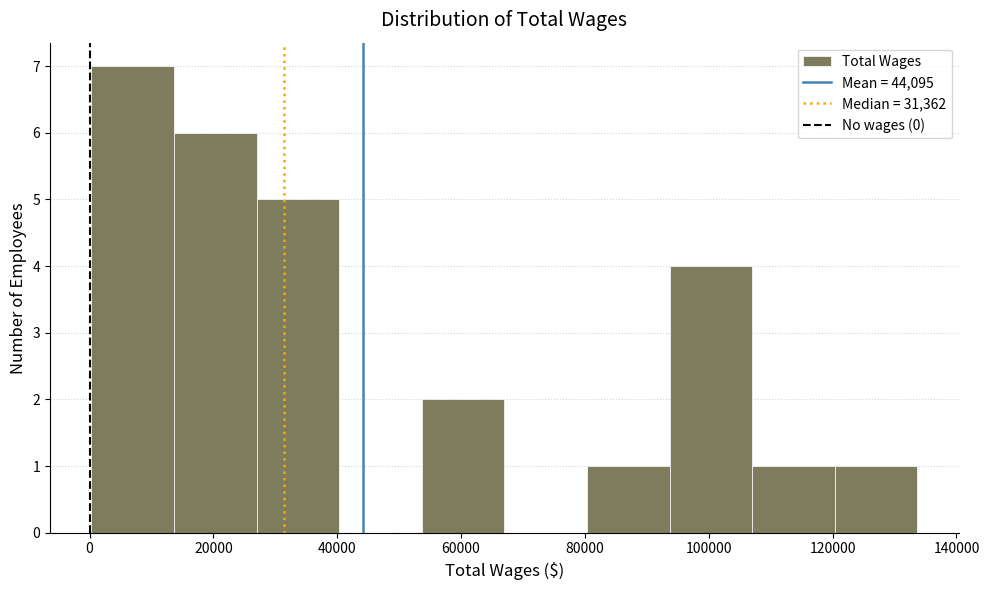

Reading left to right, transcribe this chart: for each bar, give the range it covers on the x-axis and its height. Neither the bar edges nor the heights are printed on the chart, so give them approximately, as read against the axes.

0 to 14000: 7
14000 to 26000: 6
26000 to 40000: 5
40000 to 54000: 0
54000 to 66000: 2
66000 to 80000: 0
80000 to 94000: 1
94000 to 106000: 4
106000 to 120000: 1
120000 to 134000: 1